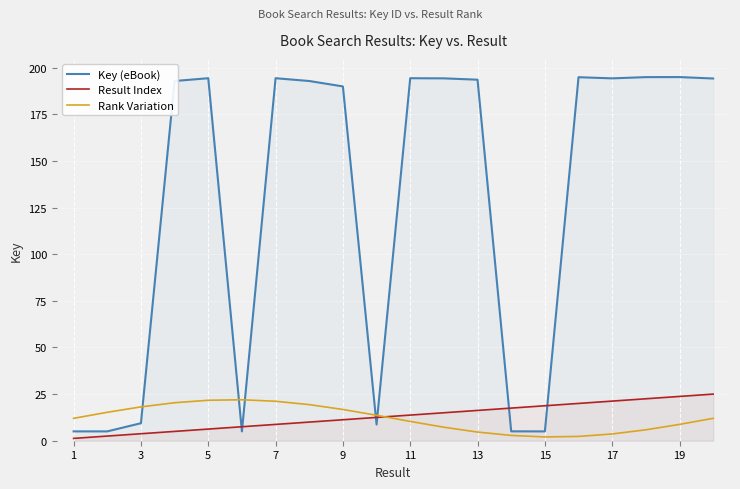

Is it true that Rank Variation equals 16.8 at 9?

True